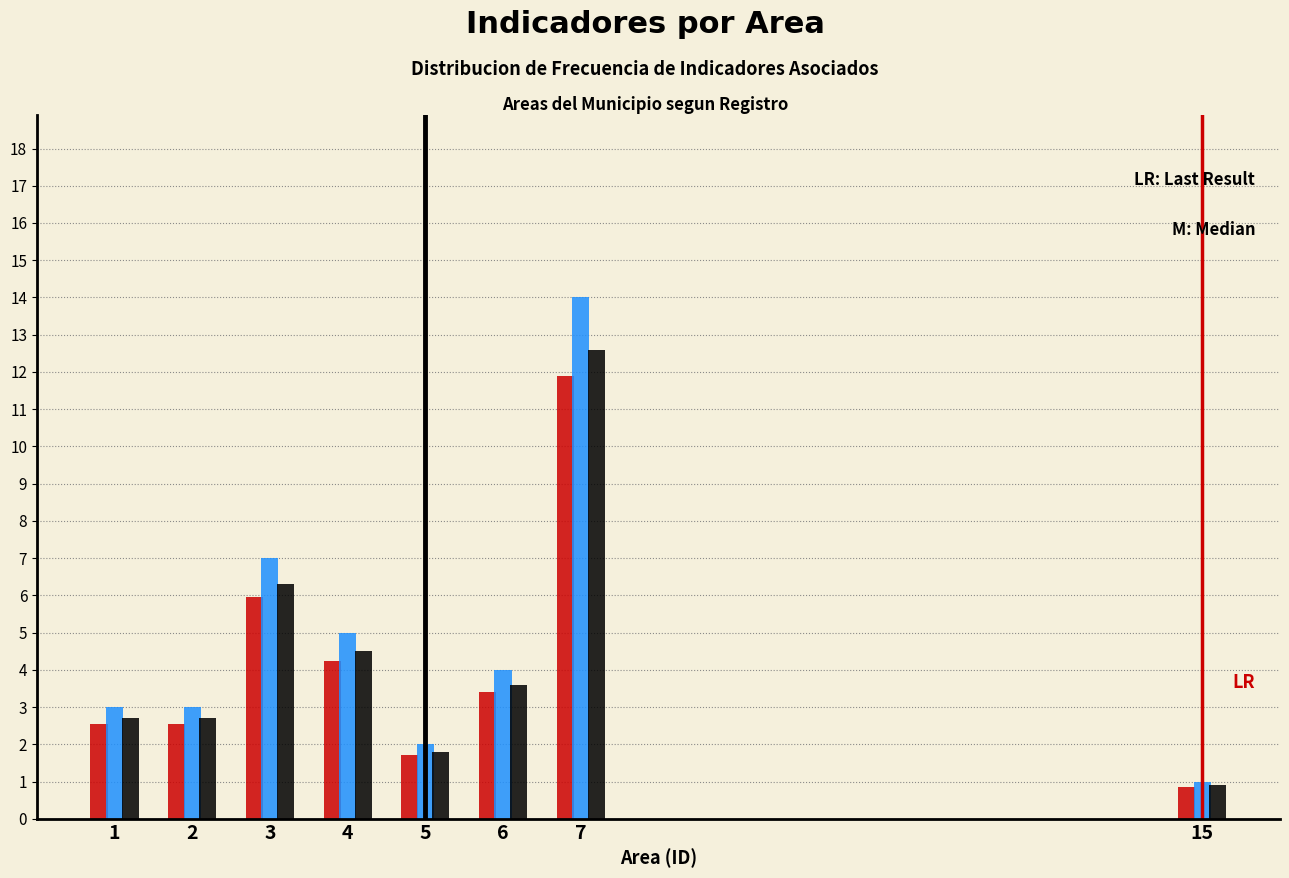

What is the greatest value displayed?

14.0